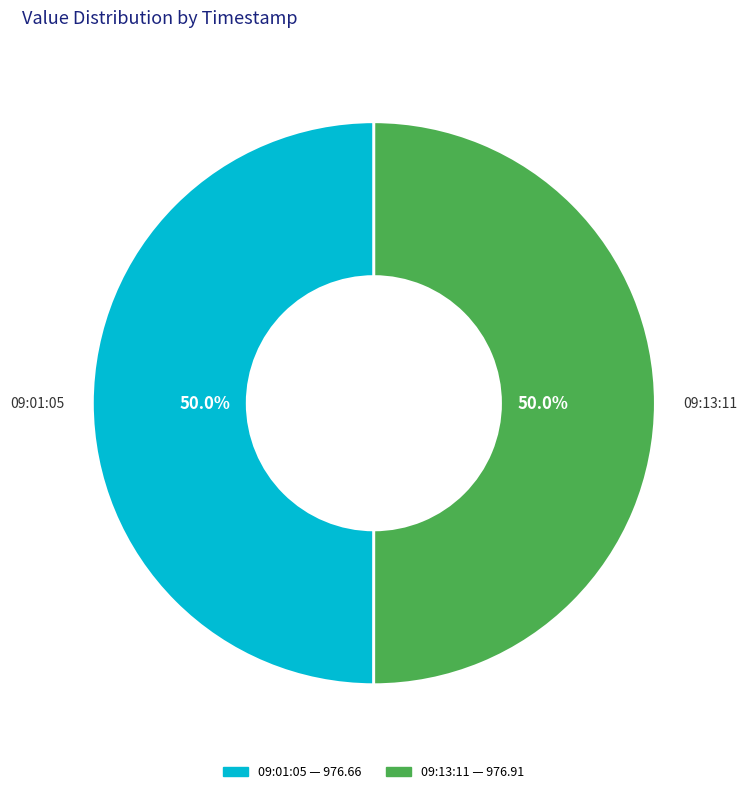

What is the ratio of the value at 09:01:05 to the value at 09:13:11?

1.0